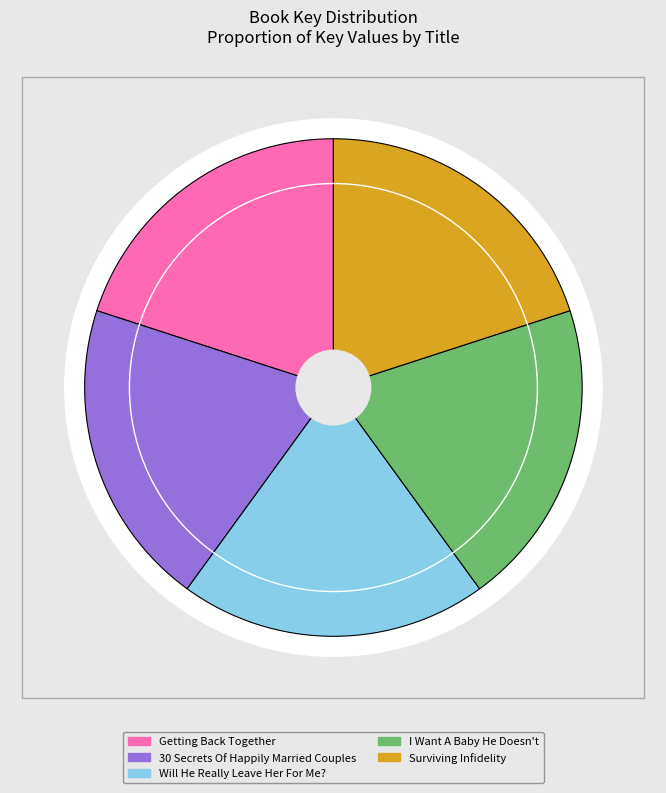

How many slices are in this pie chart?

5